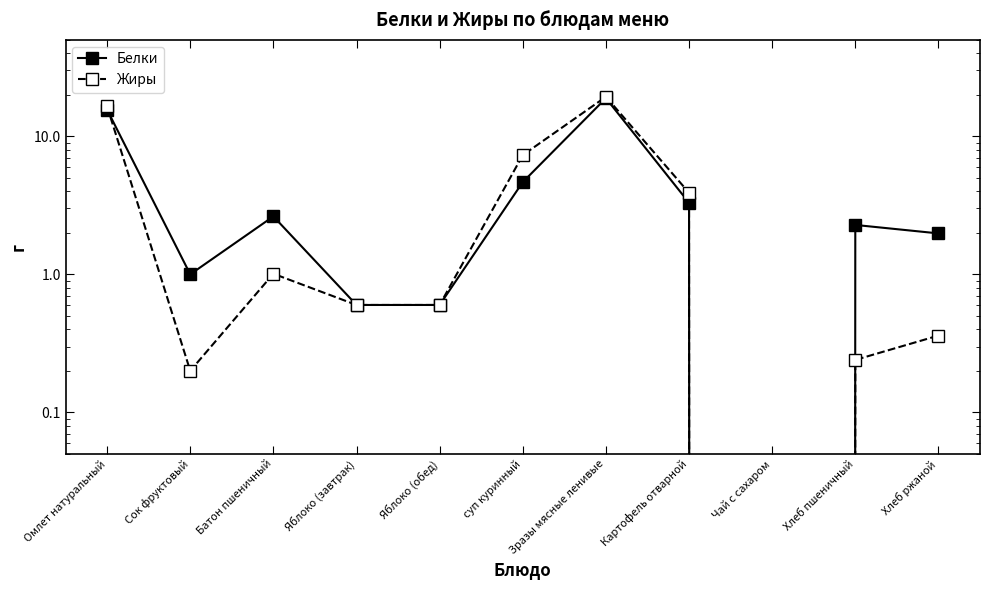

At which category does Жиры reach its first local peak?

Батон пшеничный